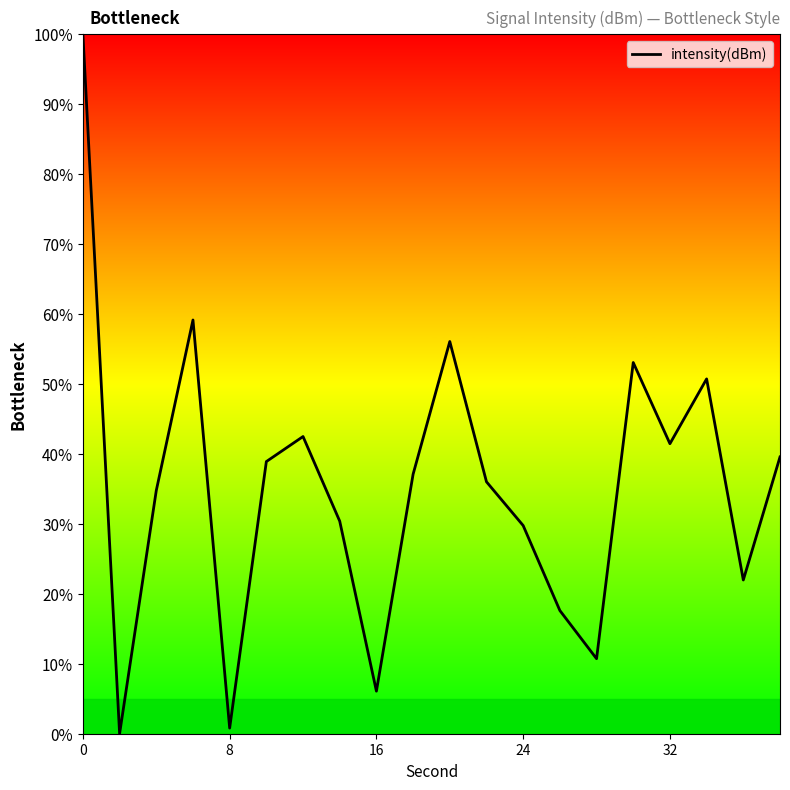

Count the number of values greater than 37.

10